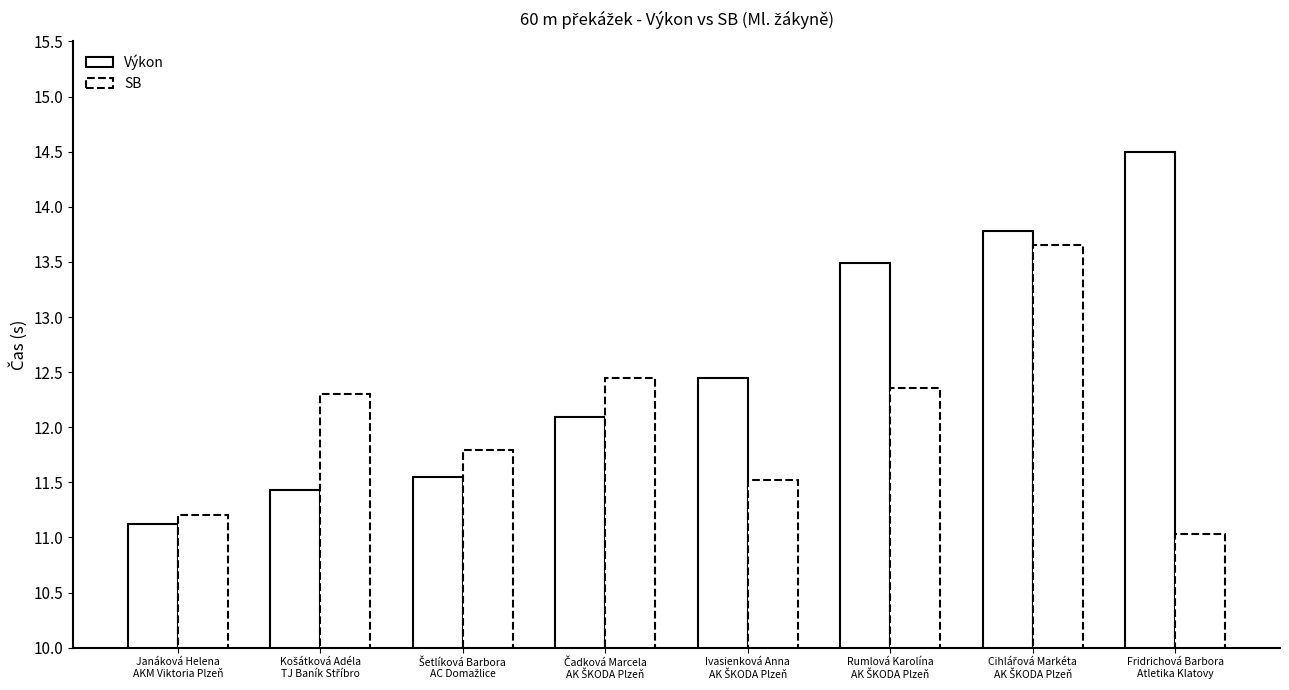

Does the chart contain stacked bars?

No